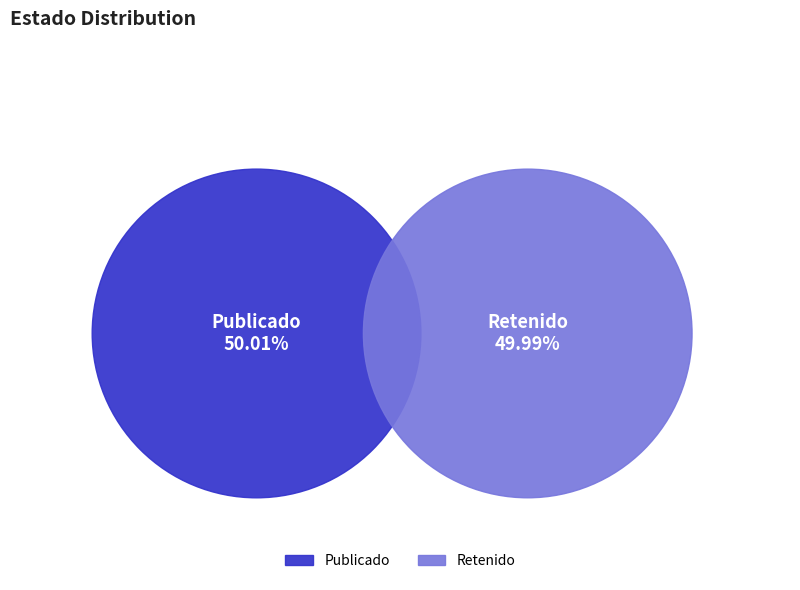

What percentage is NOT represented by RET?

50.0%